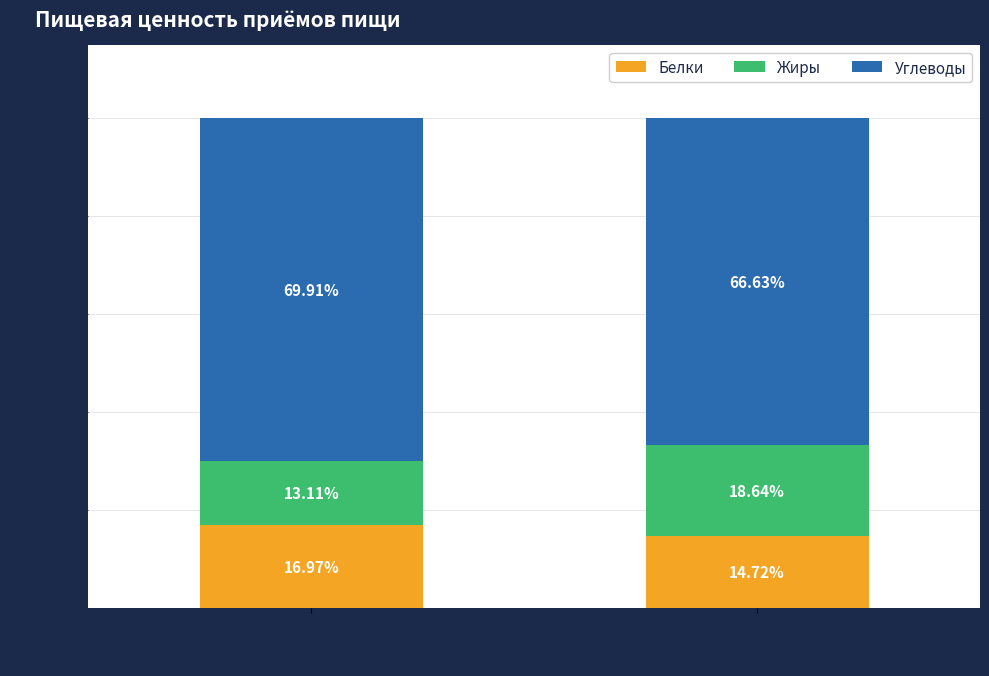

What is the total value across all series at Завтрак?

100.0